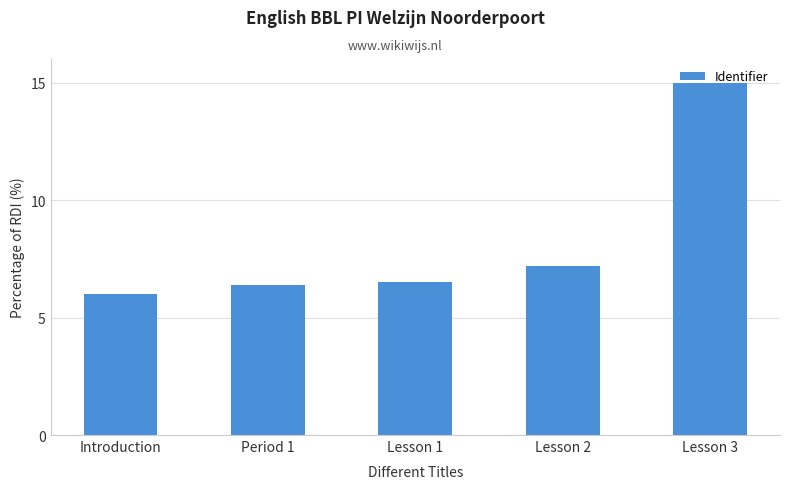

Which category has the lowest value across all series?

Introduction